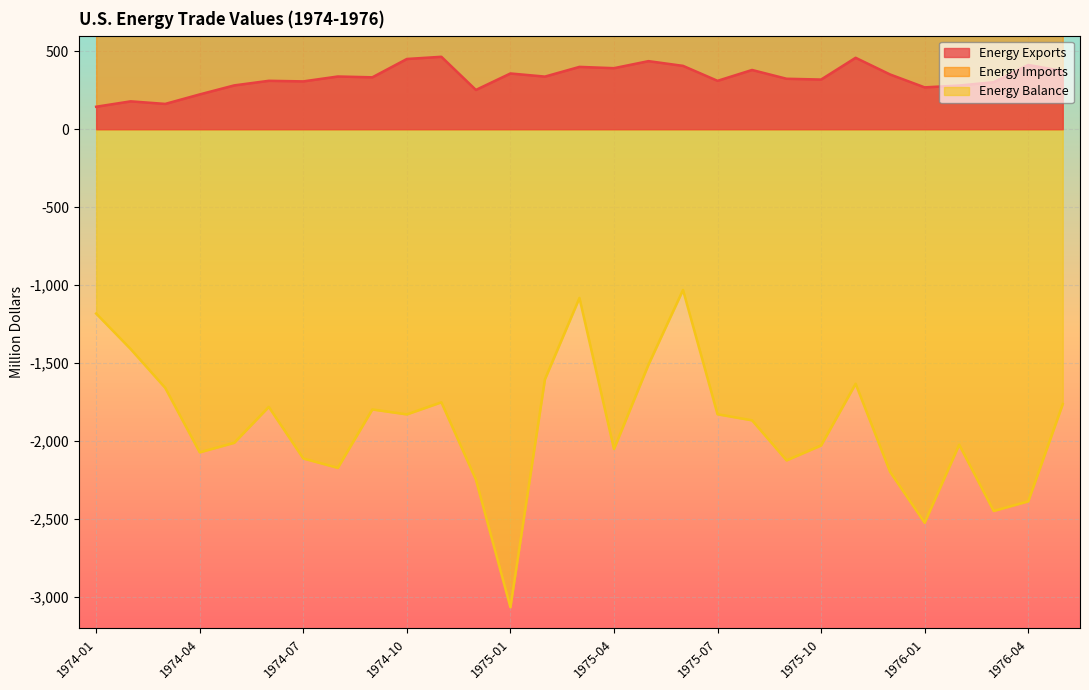

Read the Energy Exports value at 1976-04.

412.0